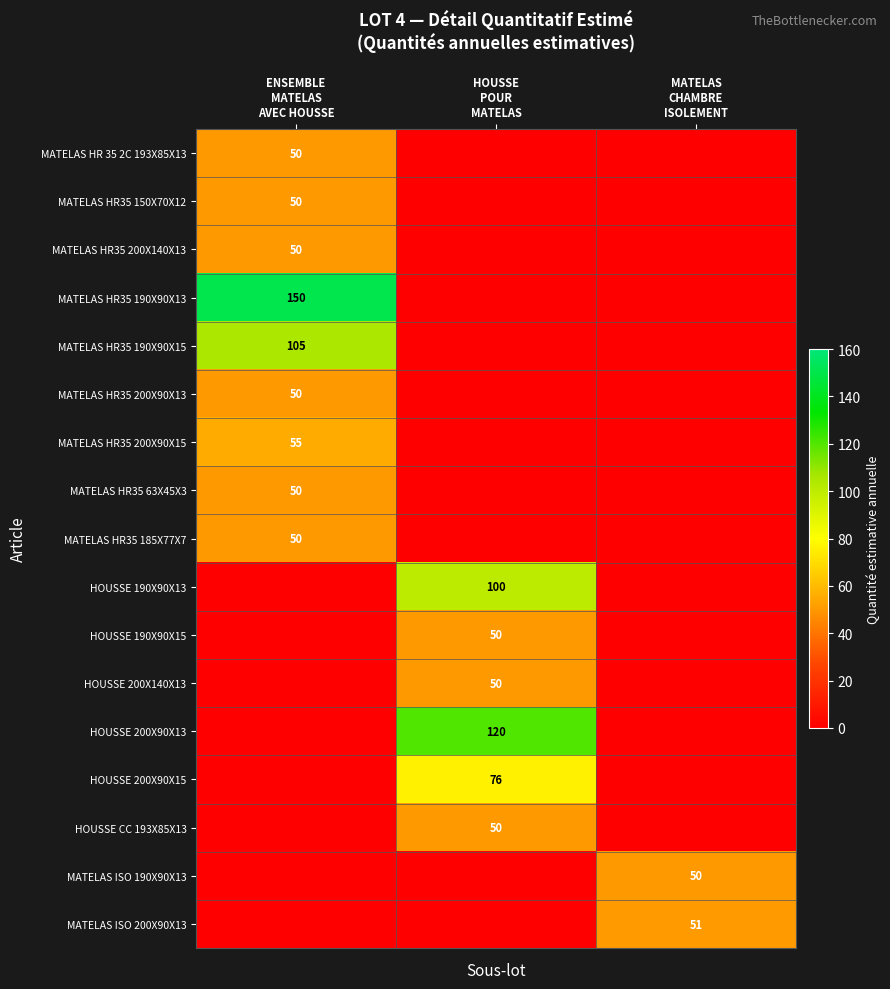

At which category does the chart reach its minimum across all series?

HOUSSE
POUR
MATELAS